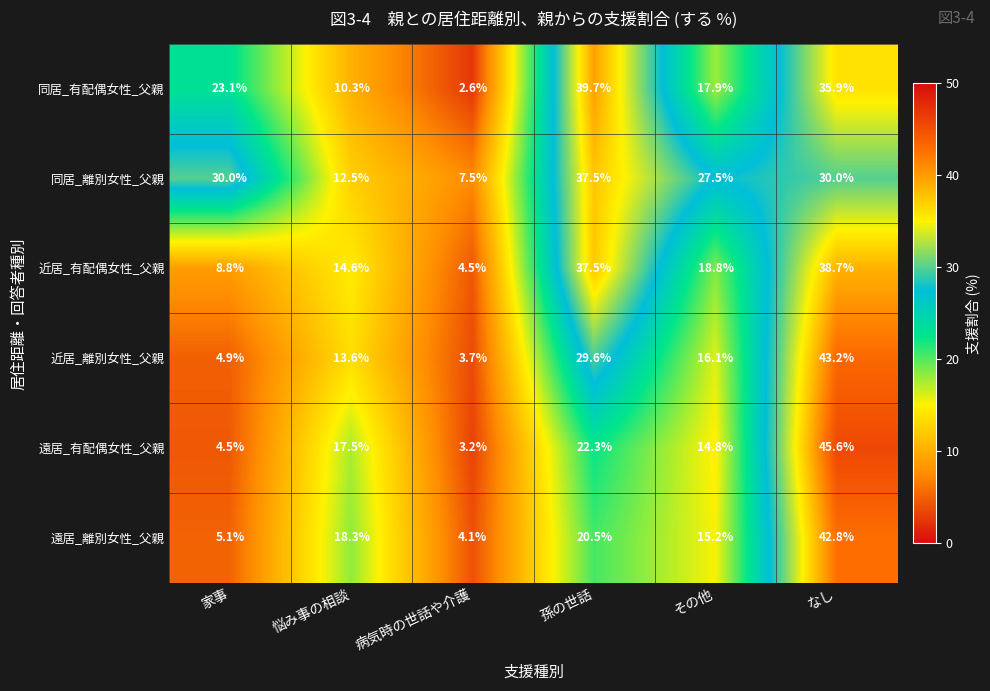

What is the difference between the 近居_有配偶女性_父親 values at 孫の世話 and その他?

18.7